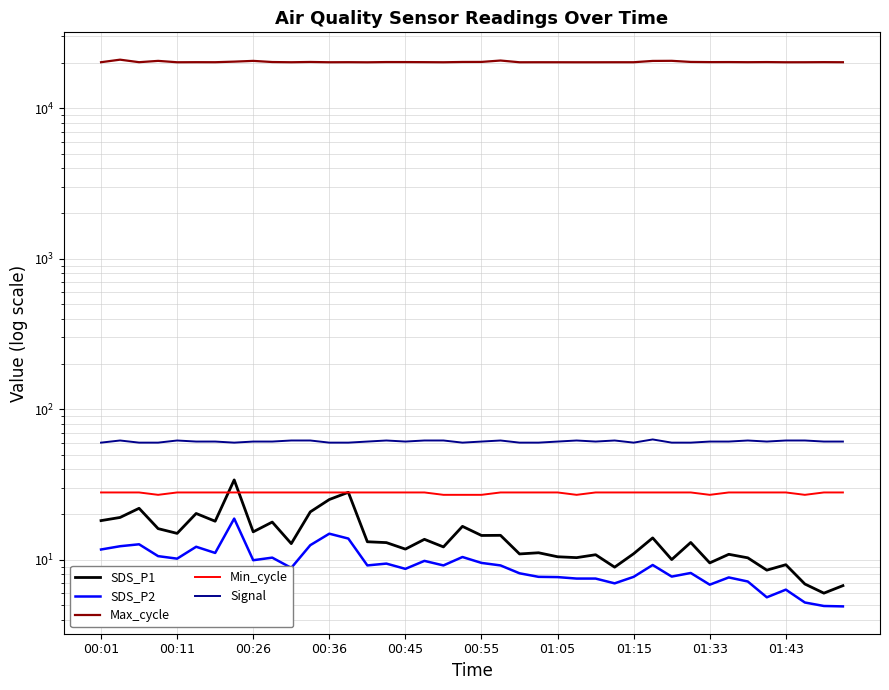

At 17, list the series in order from largest to smallest.

Max_cycle, Signal, Min_cycle, SDS_P1, SDS_P2